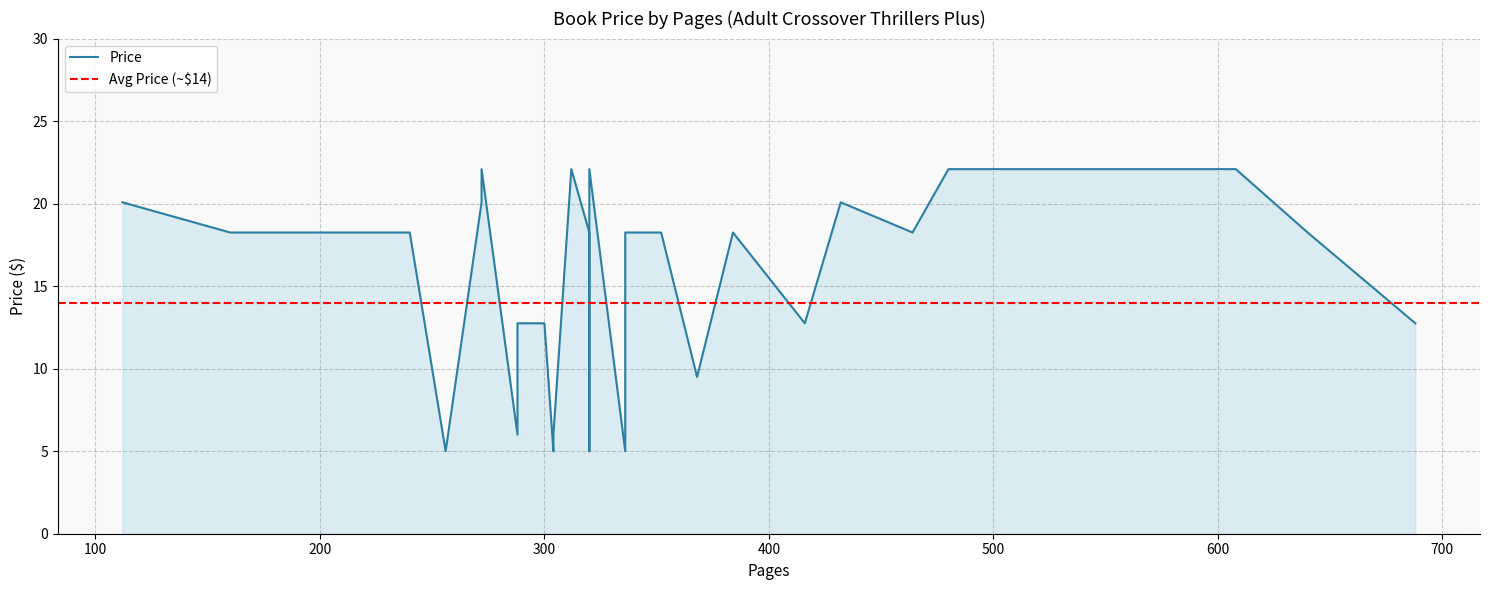

True or false: the data has more than 2 interior local peaks.

True